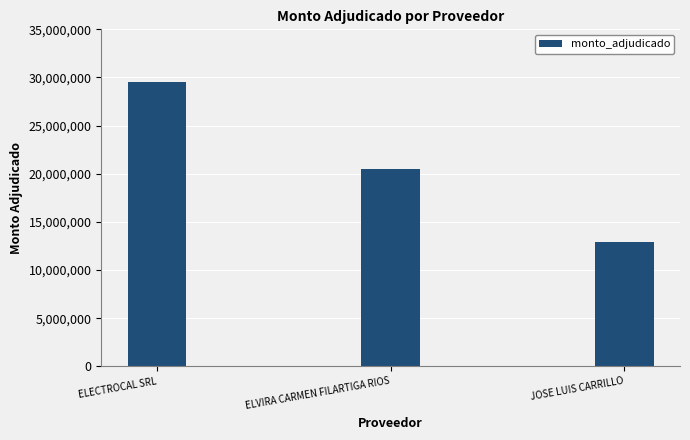

The value at ELVIRA CARMEN FILARTIGA RIOS is 20535080. True or false?

True